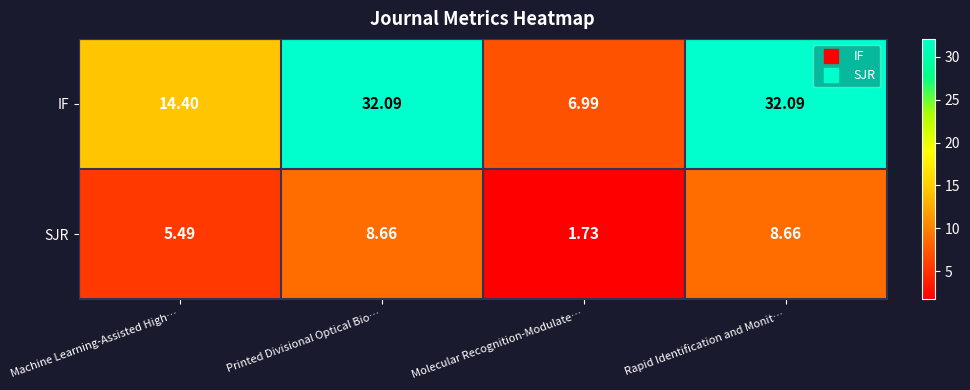

Where is SJR nearest to the value 5?

Machine Learning-Assisted High…